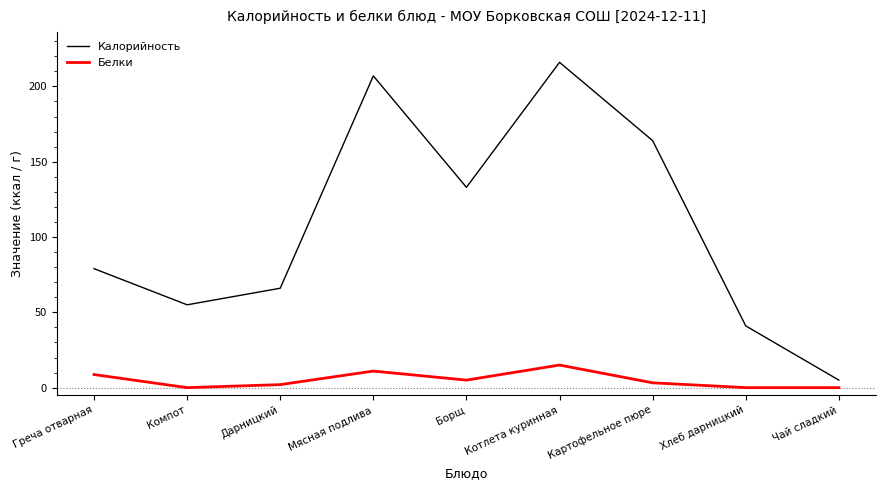

At which category does Белки reach its first local valley?

Компот